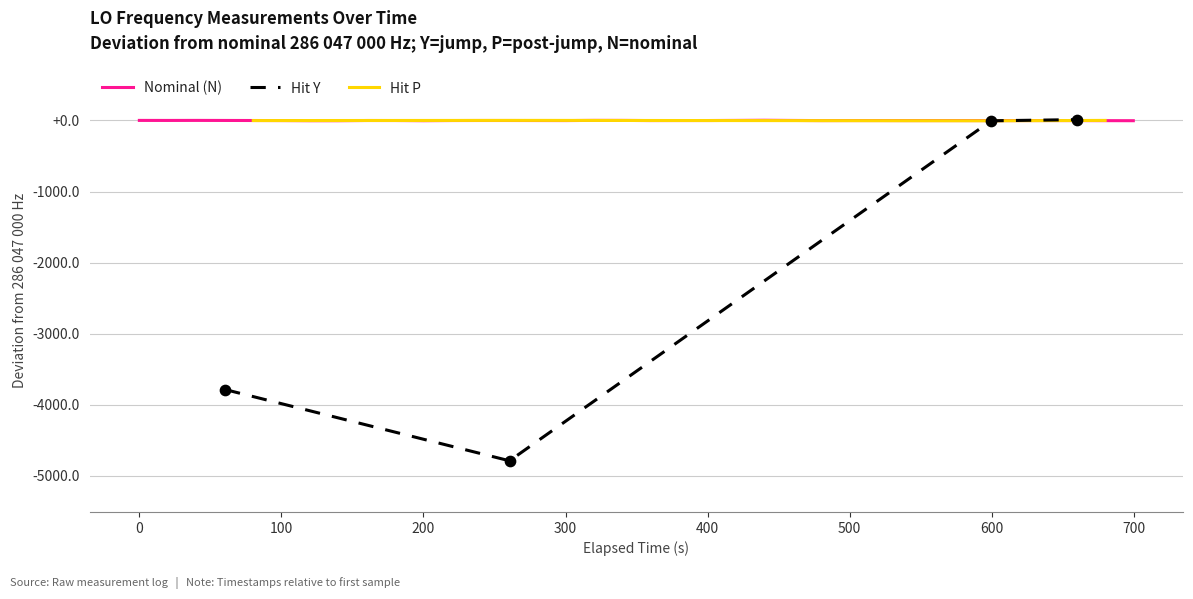

Is the value of LO_Frequency_Y at 0 greater than the value of LO_Frequency_P at 100?

No